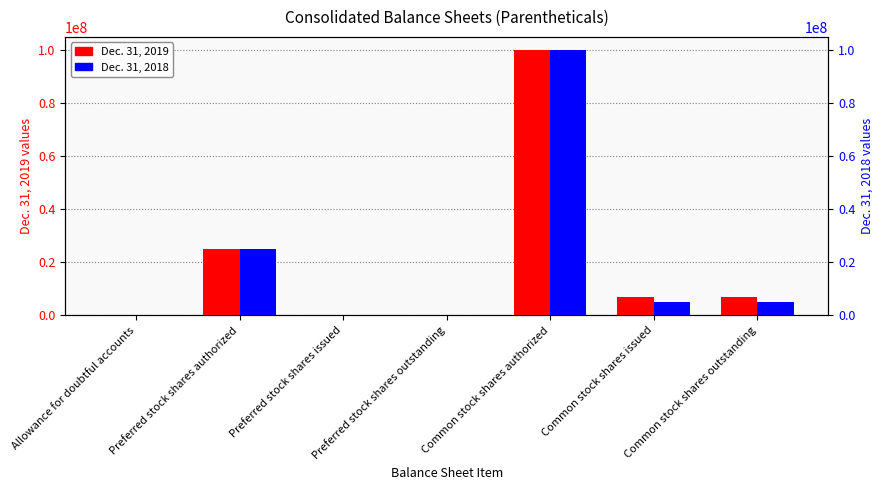

At which label does Dec. 31, 2019 first exceed 6825183?

Preferred stock shares authorized